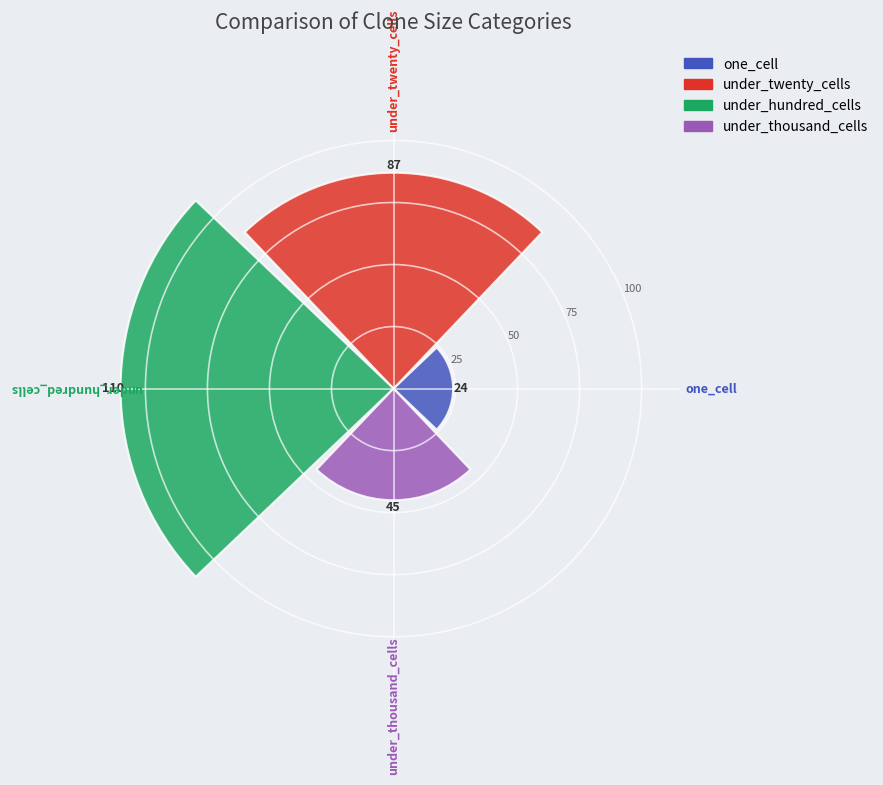

What is the greatest value displayed?

110